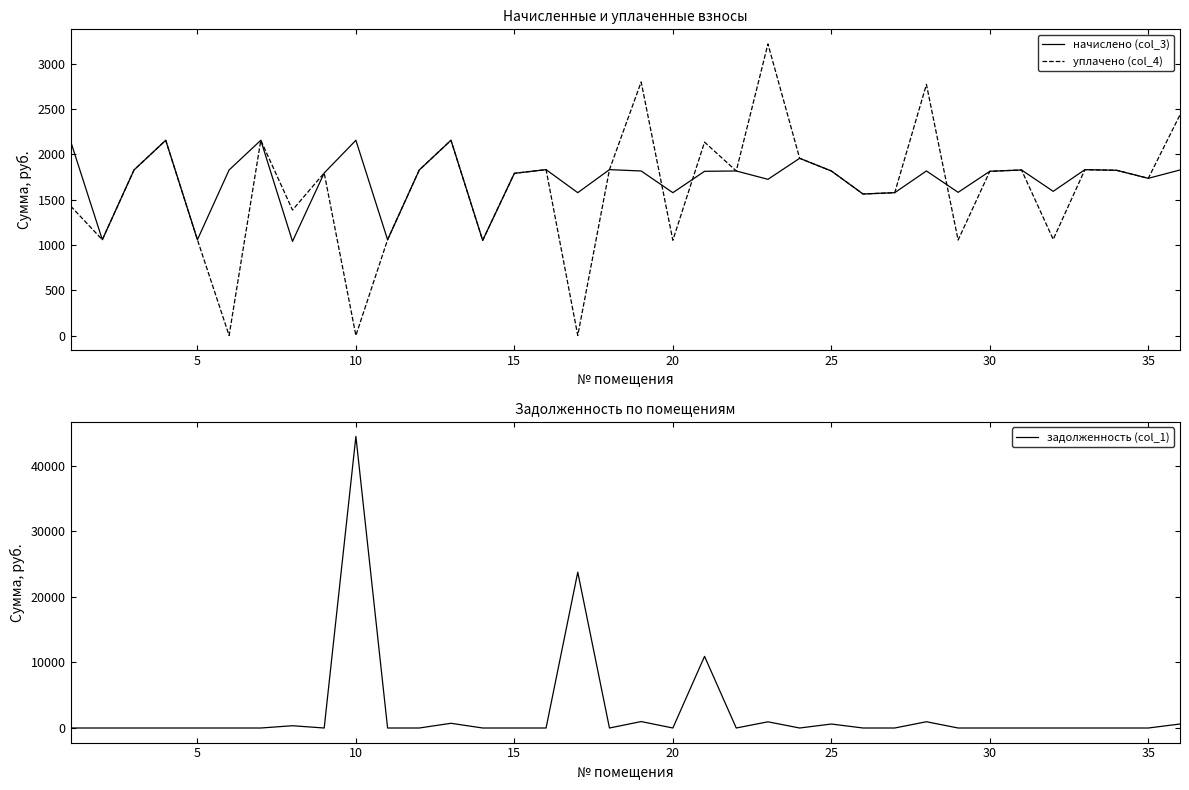

What is the highest value of the начислено (col_3) series?

2156.9